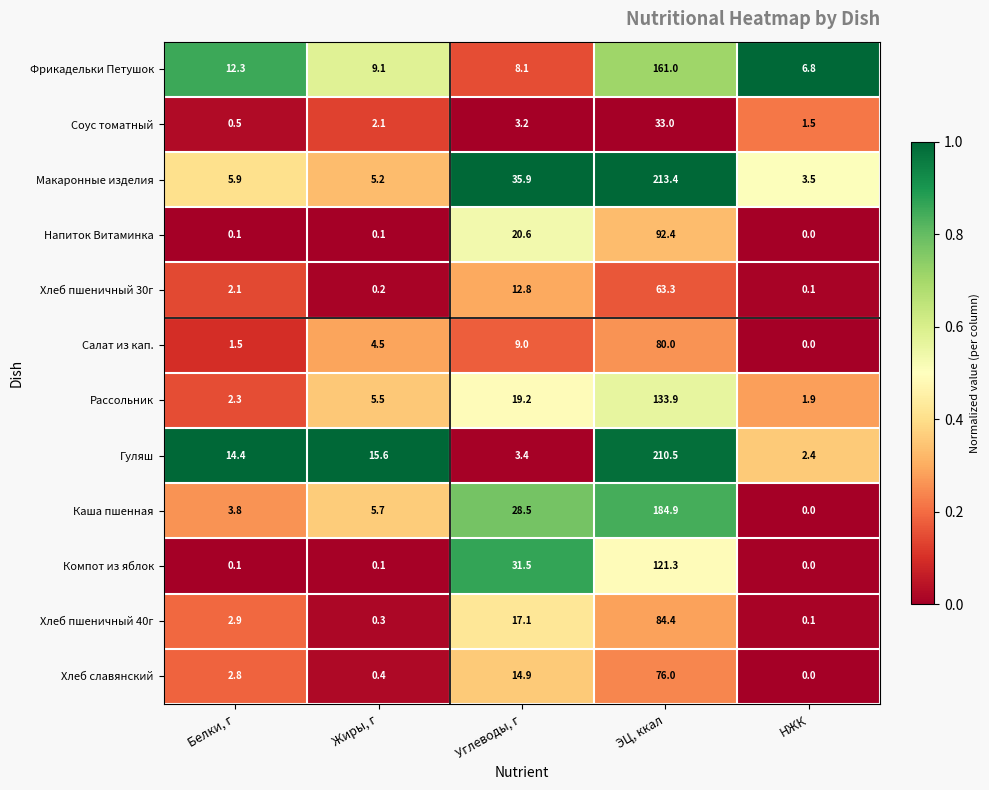

Rank the series by their maximum value, from highest to lowest.

Макаронные изделия, Гуляш, Каша пшенная, Фрикадельки Петушок, Рассольник, Компот из яблок, Напиток Витаминка, Хлеб пшеничный 40г, Салат из кап., Хлеб славянский, Хлеб пшеничный 30г, Соус томатный